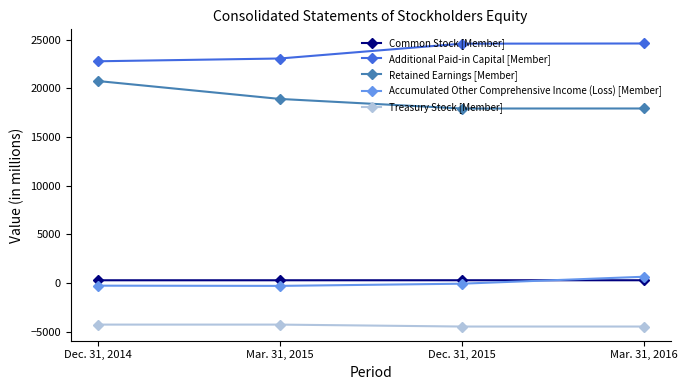

At how many categories does at least one series exceed 17271?

4